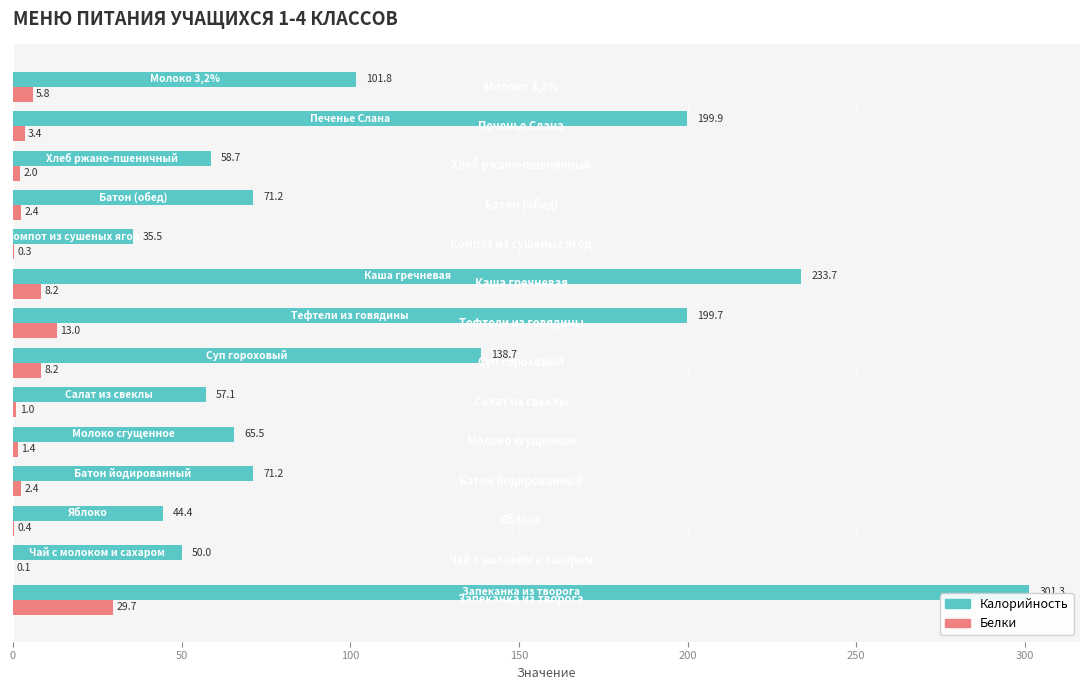

What is the sum of all Калорийность values?

1628.7